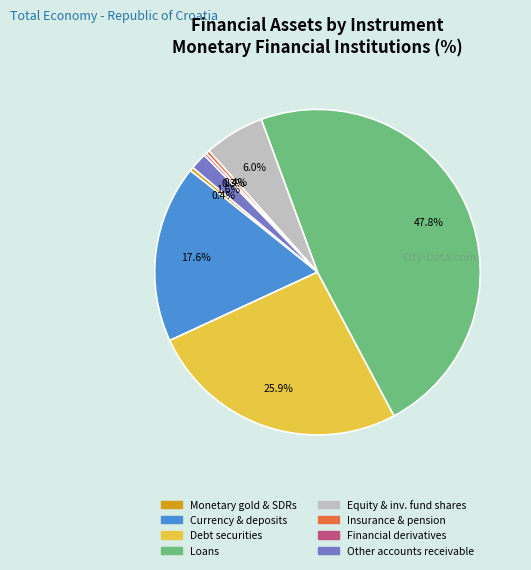

Is there any slice that represents more than half of the pie?

No